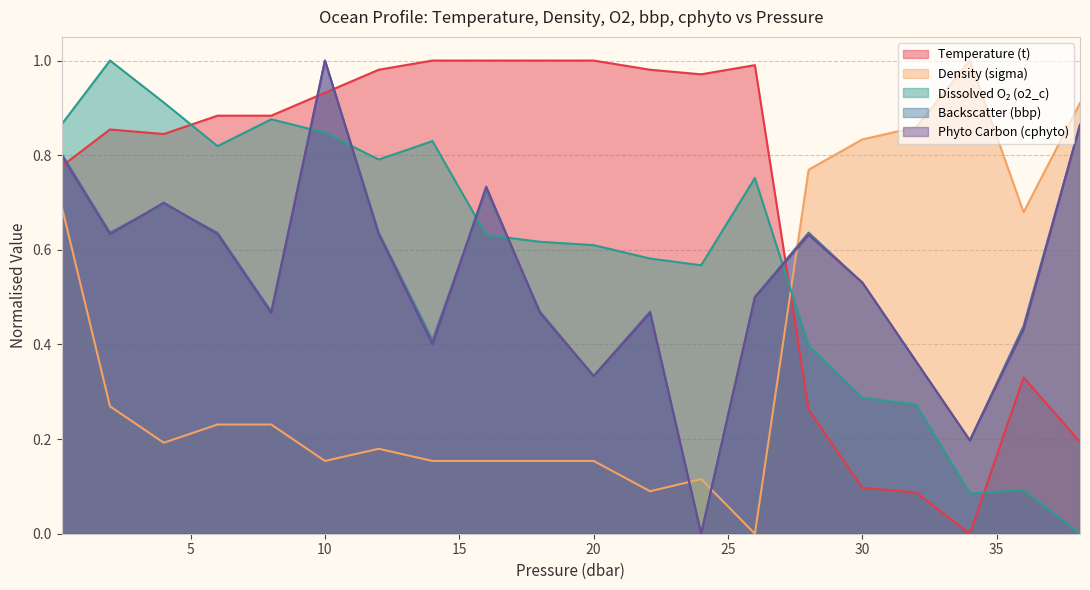

Does the chart display data point markers on the line(s)?

No